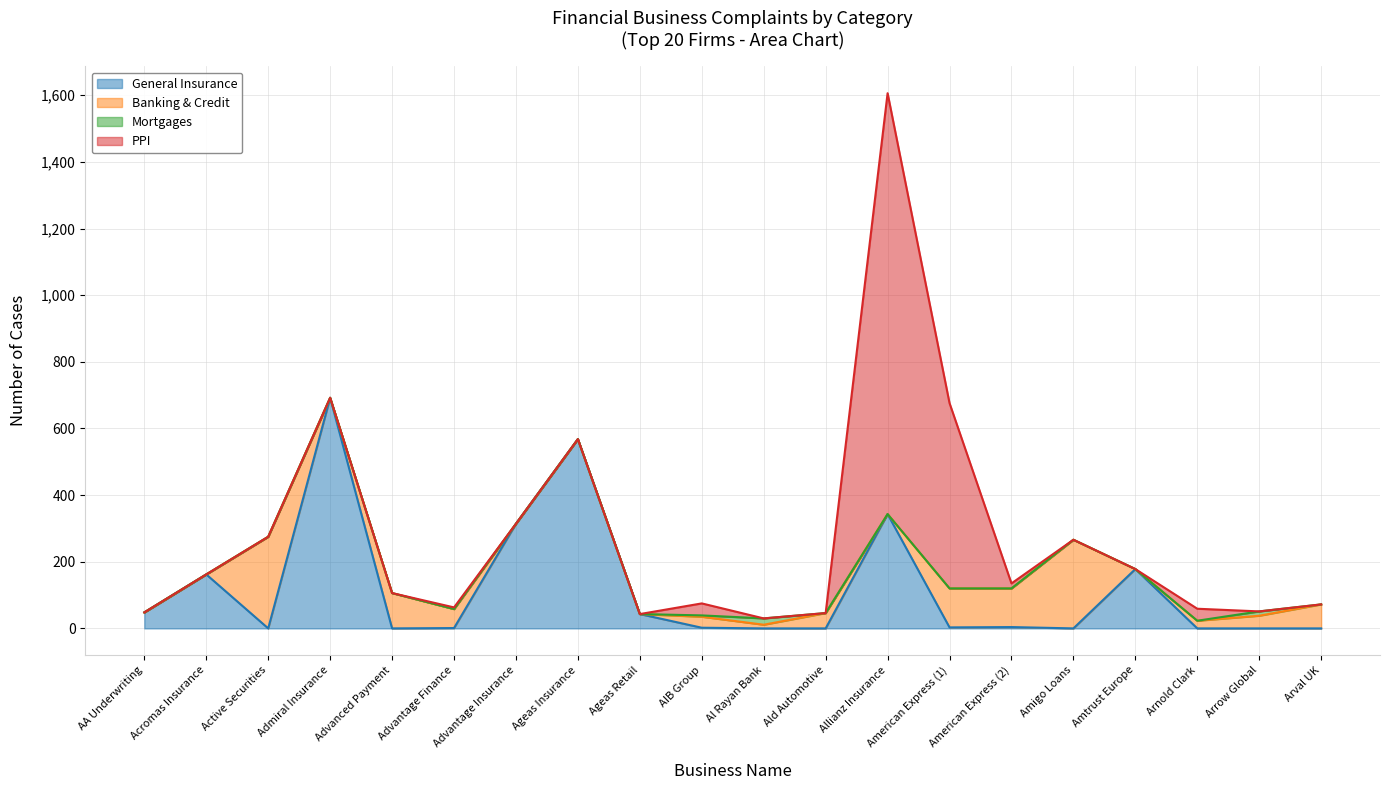

Which label corresponds to the largest value in the chart?

Allianz Insurance